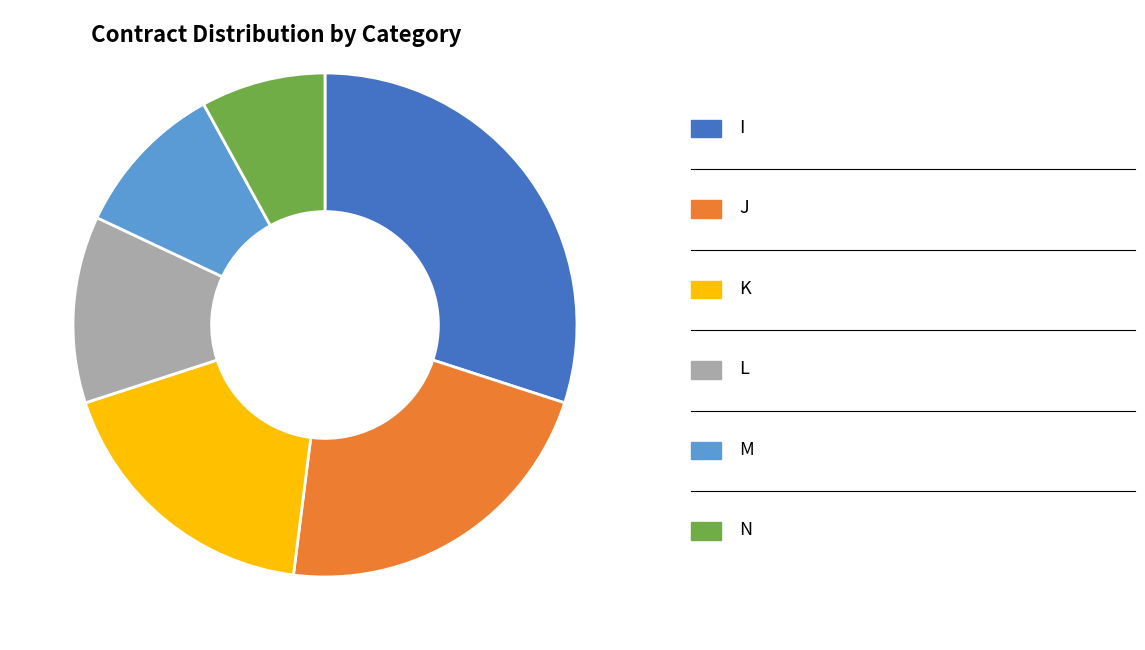

Does any single category account for the majority?

No